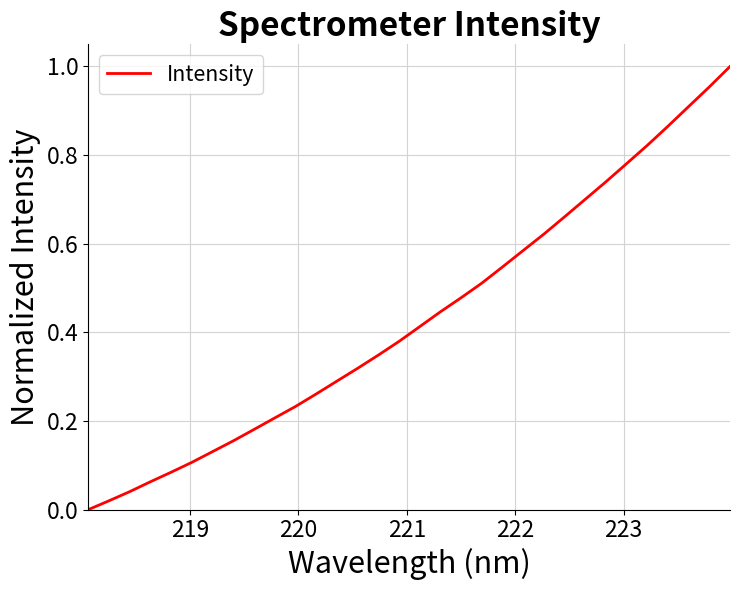

How many lines are shown in the chart?

1